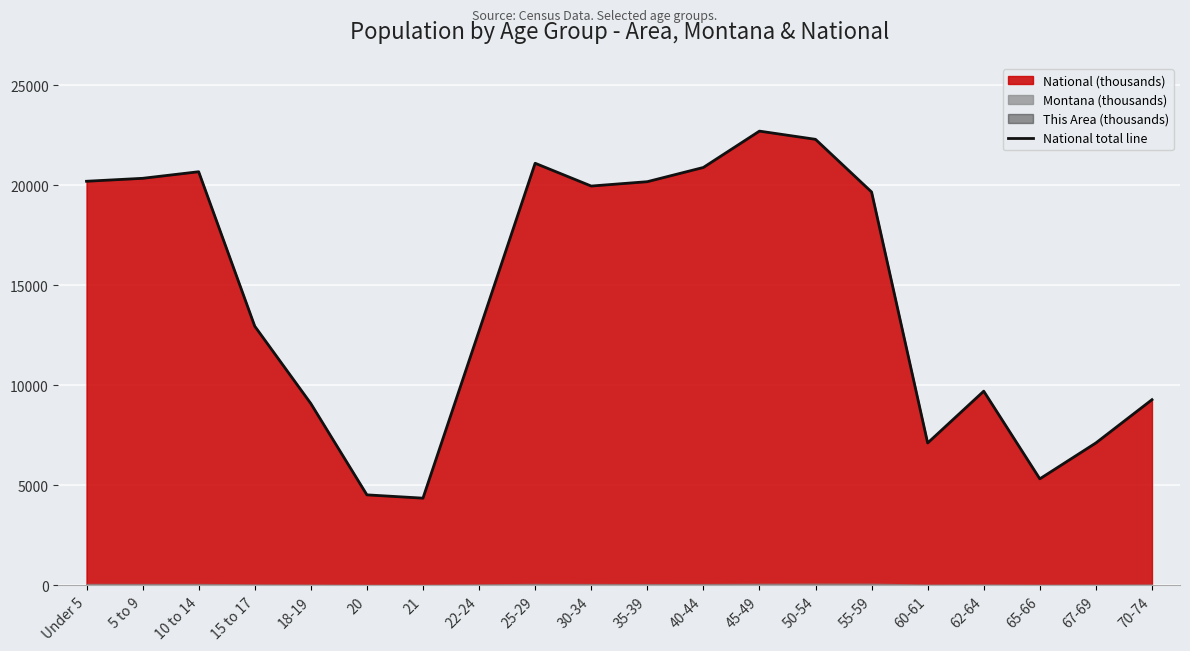

What is the change in value from 25-29 to 35-39?

-922.2